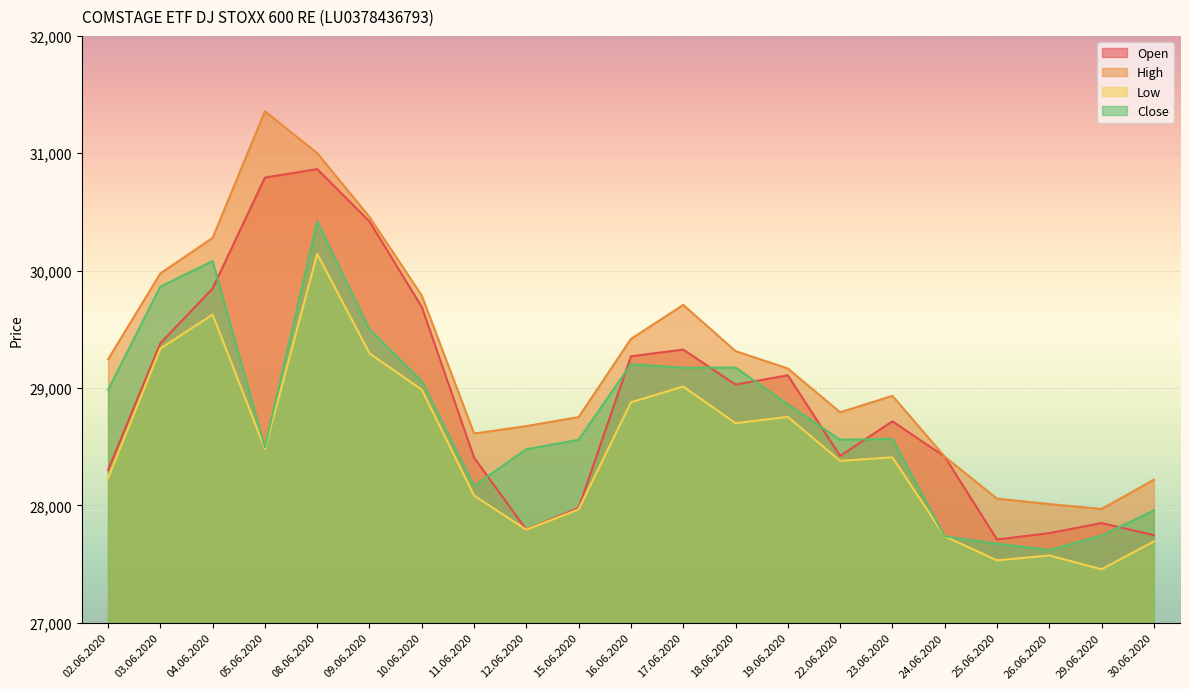

Reading left to right, extract all data points from this chart.

Open: 28302	29380	29848	30793	30865	30419	29690	28406	27793	27978	29270	29327	29029	29108	28421	28716	28415	27709	27763	27849	27746
High: 29244	29976	30279	31358	31001	30457	29787	28612	28675	28752	29418	29708	29314	29166	28793	28933	28415	28057	28011	27969	28218
Low: 28231	29336	29625	28480	30143	29295	28985	28083	27792	27966	28878	29012	28700	28754	28379	28409	27736	27531	27573	27455	27693
Close: 28983	29864	30081	28495	30419	29499	29058	28166	28478	28559	29203	29172	29174	28861	28559	28566	27736	27673	27619	27742	27956